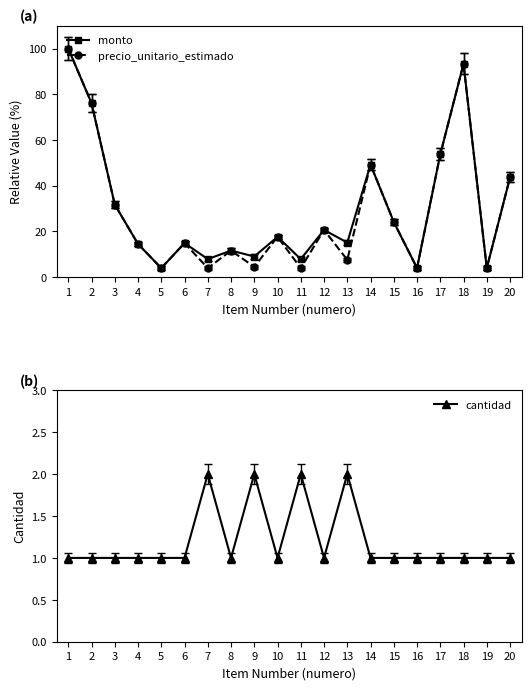

At which label does precio_unitario_estimado reach its peak?

1